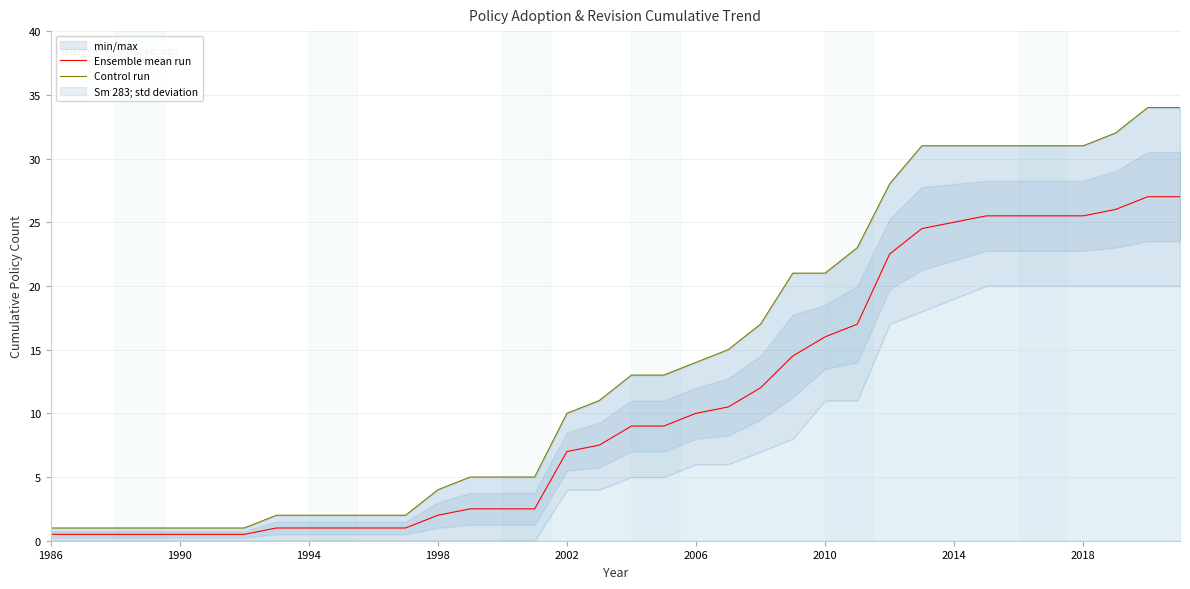

How many categories are shown in the chart?

36